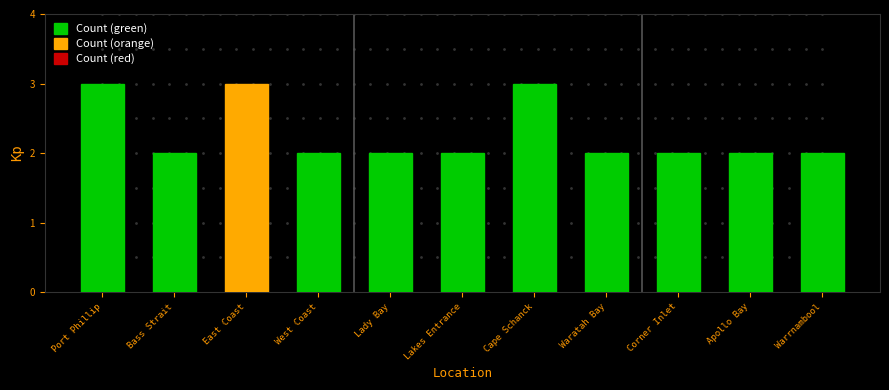

Is it true that the value at Bass Strait is 1?

False